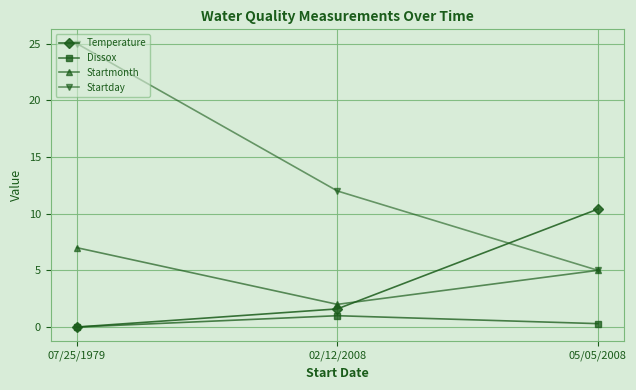

What is the label of the 1st point from the right?

05/05/2008